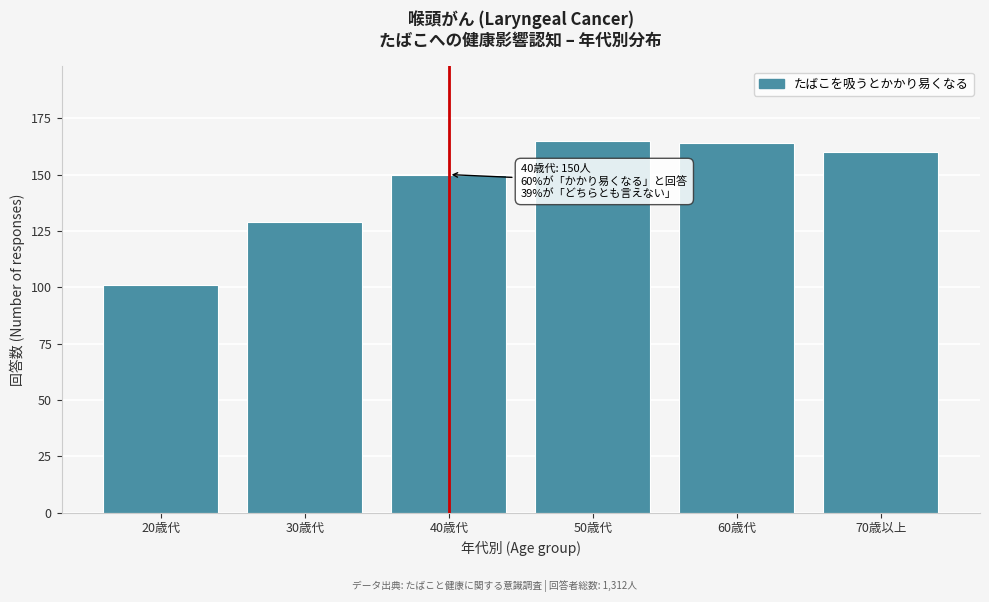

Reading left to right, what are all the values shown in this chart?

20歳代=101	30歳代=129	40歳代=150	50歳代=165	60歳代=164	70歳以上=160